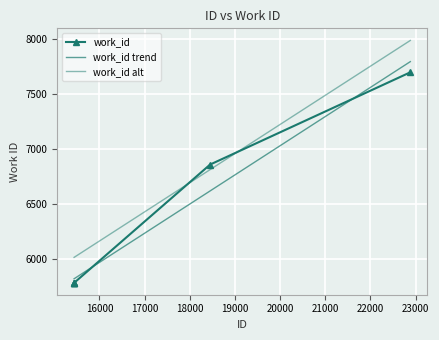

True or false: work_id has more than 2 points higher than both neighbors.

False